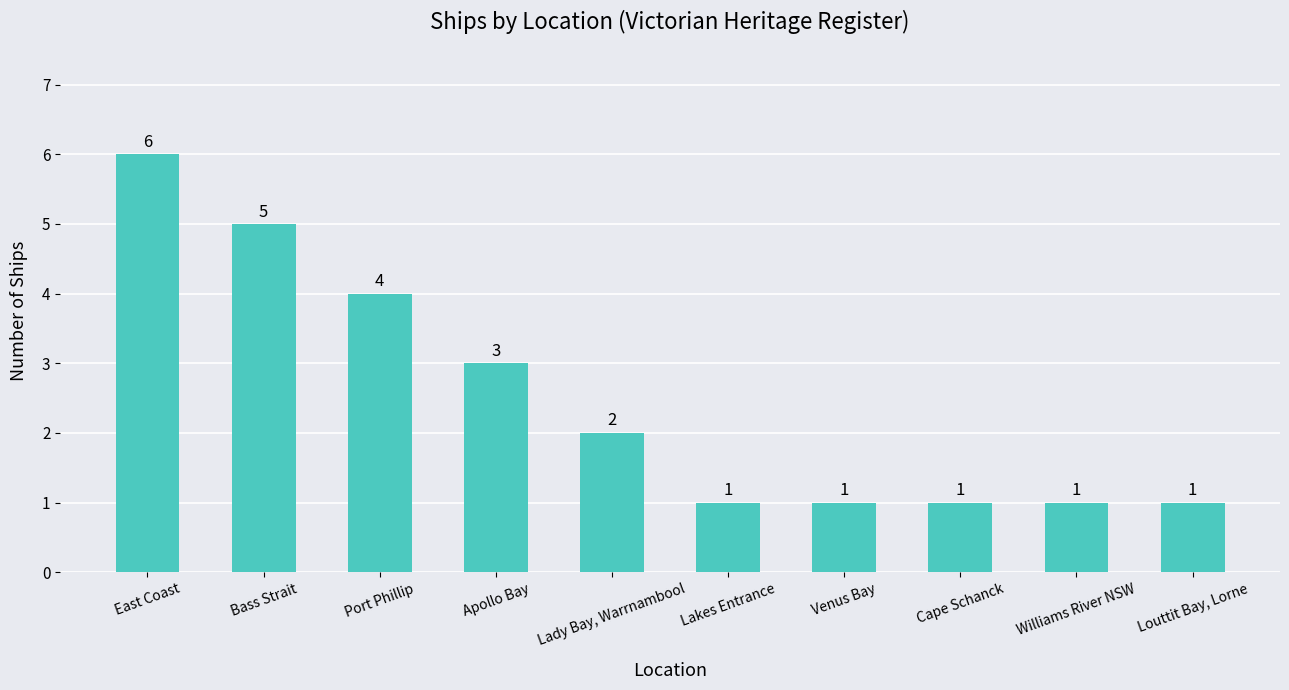

Approximately how many times larger is the value at Port Phillip compared to Louttit Bay, Lorne?

4.0